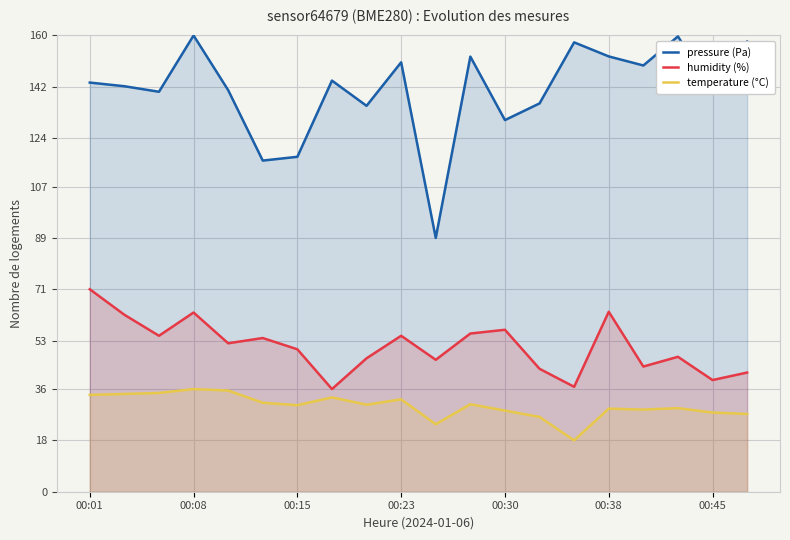

What is the maximum value shown in the chart?

160.0